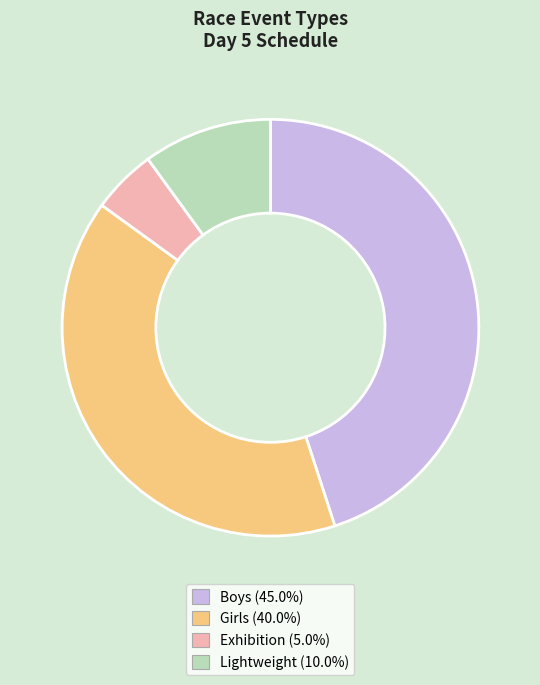

How many slices are in this pie chart?

4